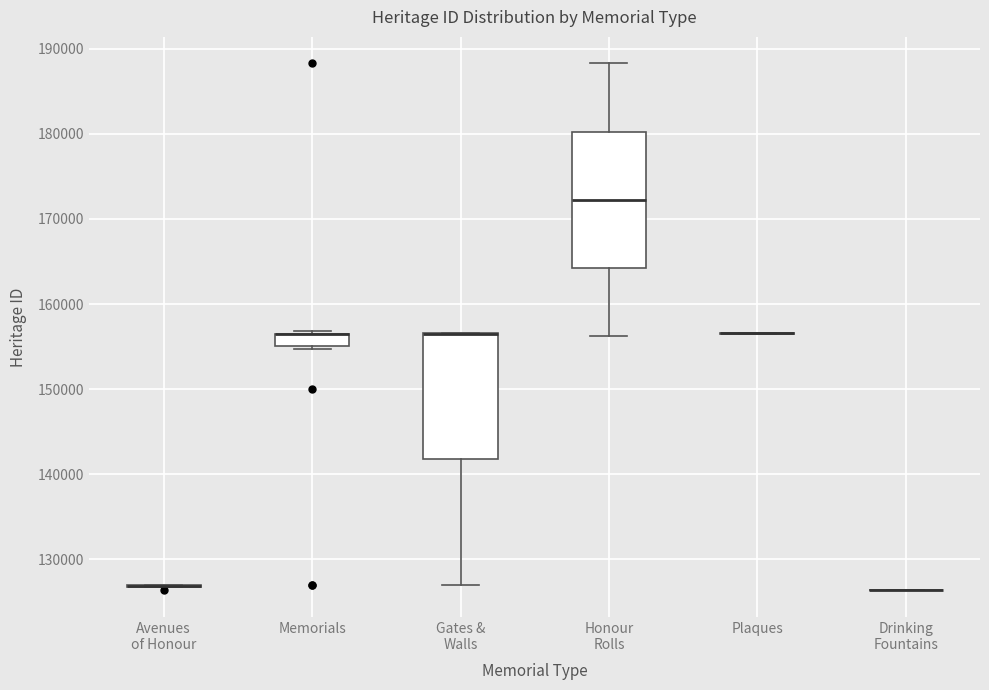

Which box is the tallest, from its lower edge to its upper edge?

Honour Rolls